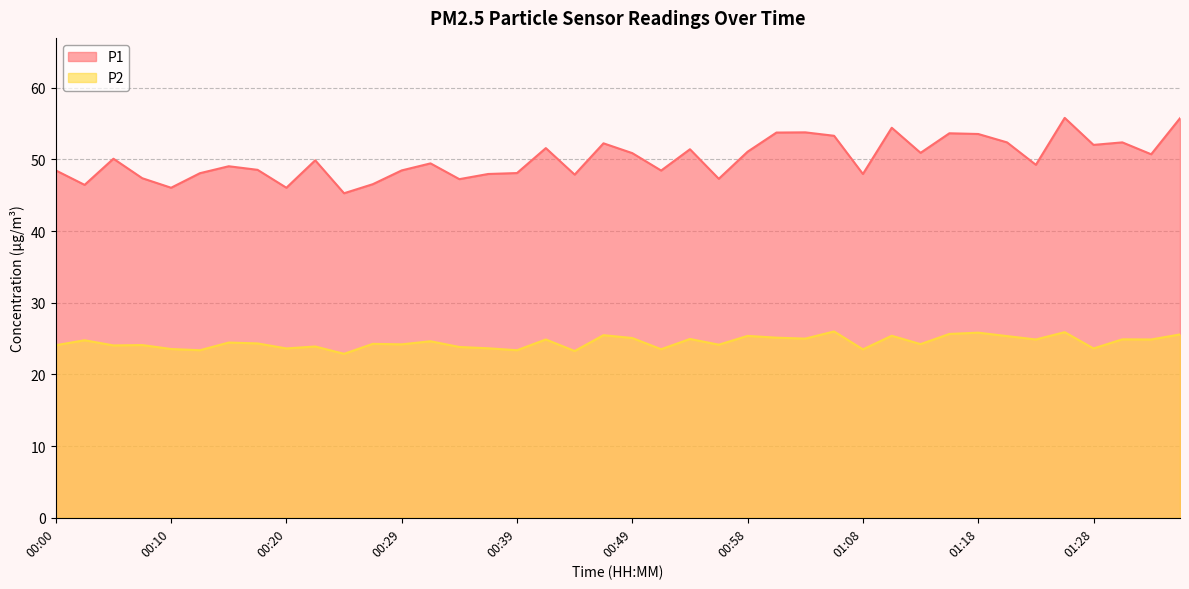

What is the difference between the maximum and minimum values in the P1 series?

10.5